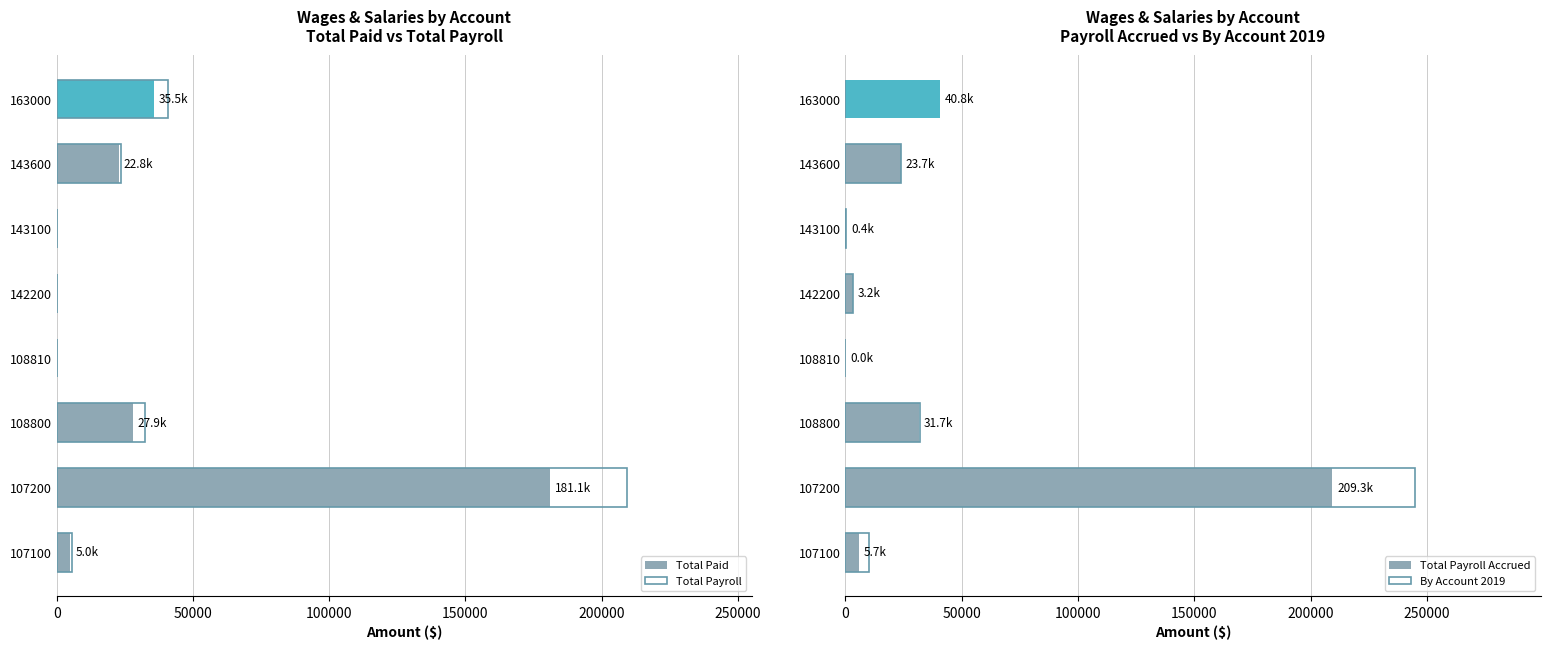

Which series has the widest spread of values?

By Account 2019